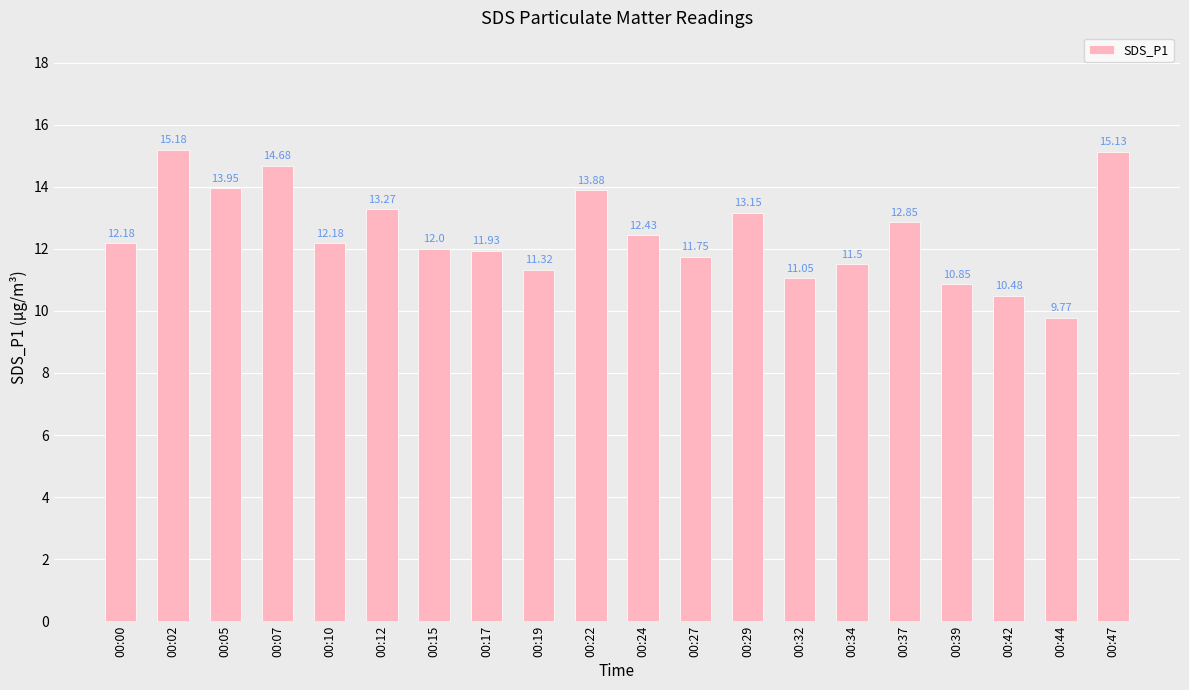

What is the difference between the maximum and minimum values?

5.4